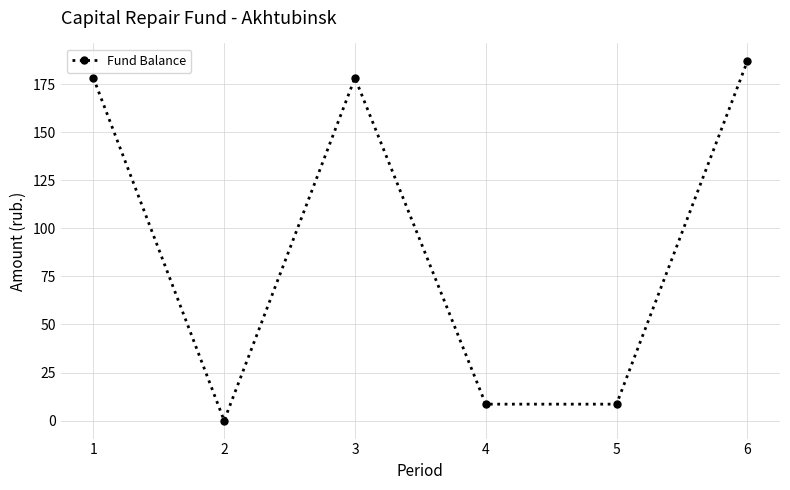

At which category does the chart reach its peak across all series?

6